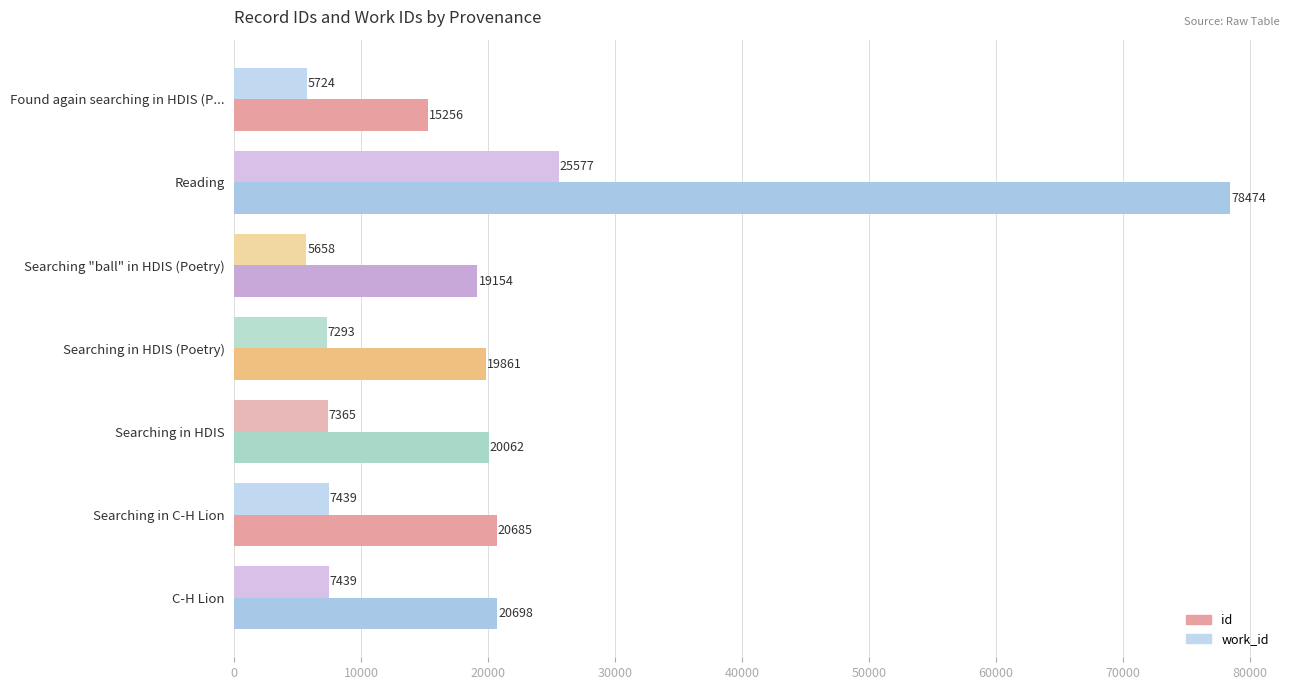

What is the difference between the id values at C-H Lion and Searching in HDIS?

636